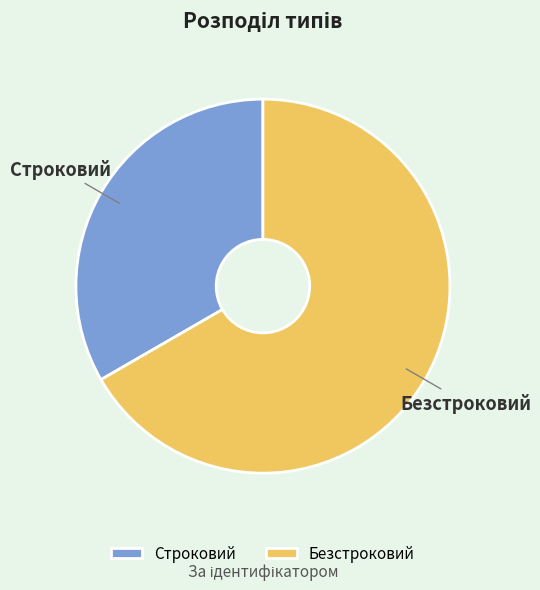

Count the number of slices in the pie.

2